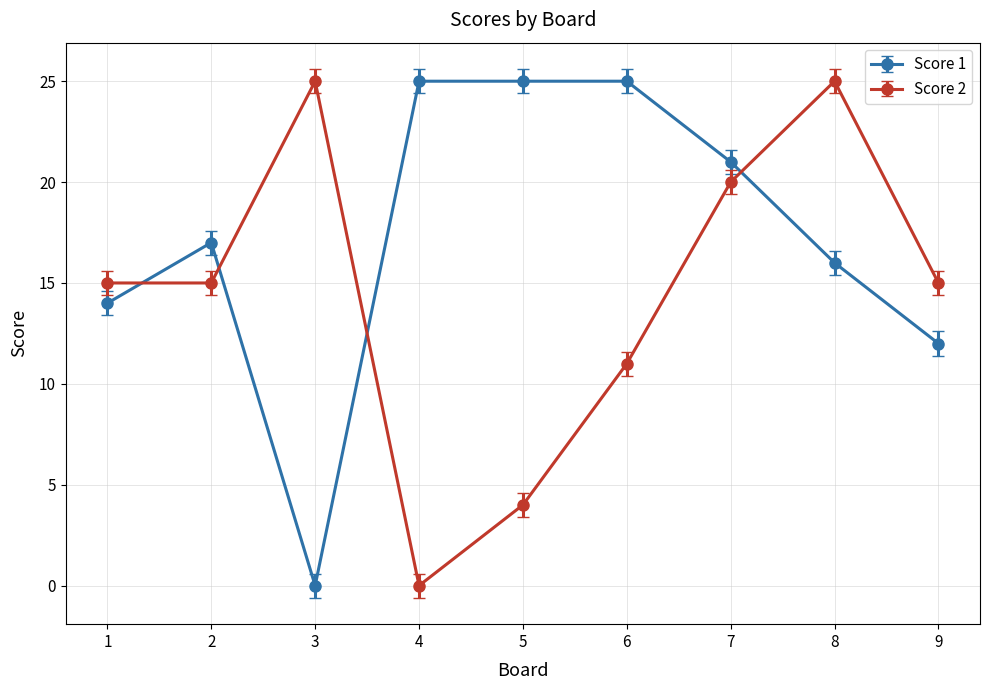

Which category has the lowest value in the Score 1 series?

3